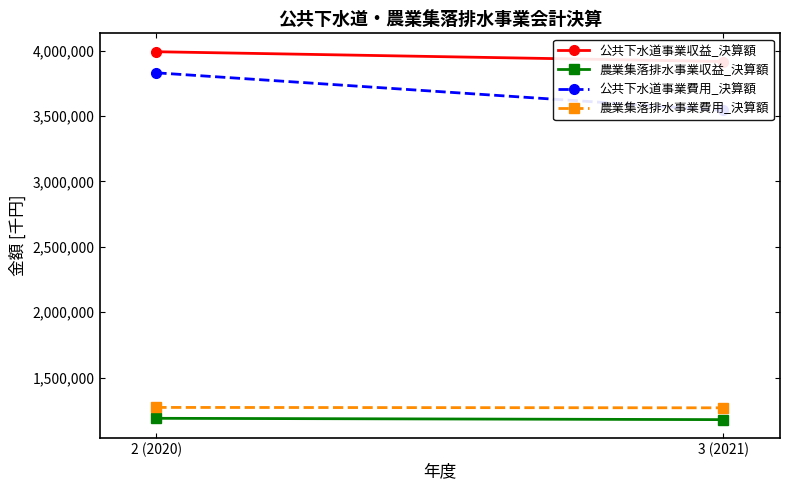

Is the value of 農業集落排水事業費用_決算額 at 2 (2020) greater than the value of 農業集落排水事業収益_決算額 at 2 (2020)?

Yes